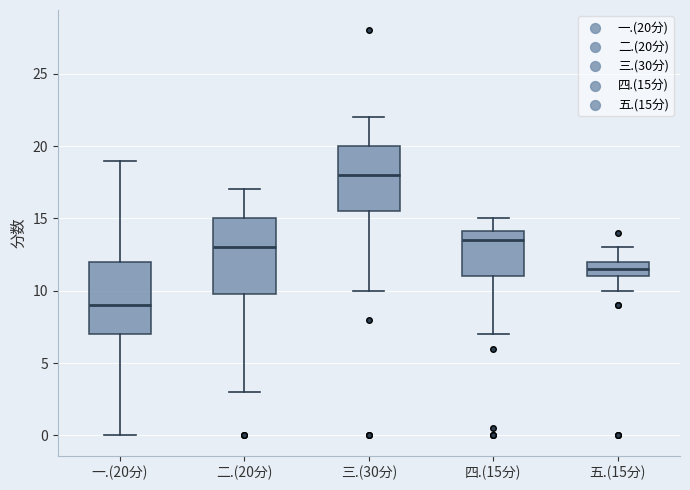

Reading left to right, transcribe this box plot: for each box, give where its median line is, the range the box spans, and where its two whiskers end, as read against the y-axis. The values are not printed on the chart, so give them approximately, as read against the axis.

一.(20分): median 9.0, box 7.0 to 12.0, whiskers 0.0 to 19.0
二.(20分): median 13.0, box 10.0 to 15.0, whiskers 3.0 to 17.0
三.(30分): median 18.0, box 15.5 to 20.0, whiskers 10.0 to 22.0
四.(15分): median 13.5, box 11.0 to 14.0, whiskers 7.0 to 15.0
五.(15分): median 11.5, box 11.0 to 12.0, whiskers 10.0 to 13.0